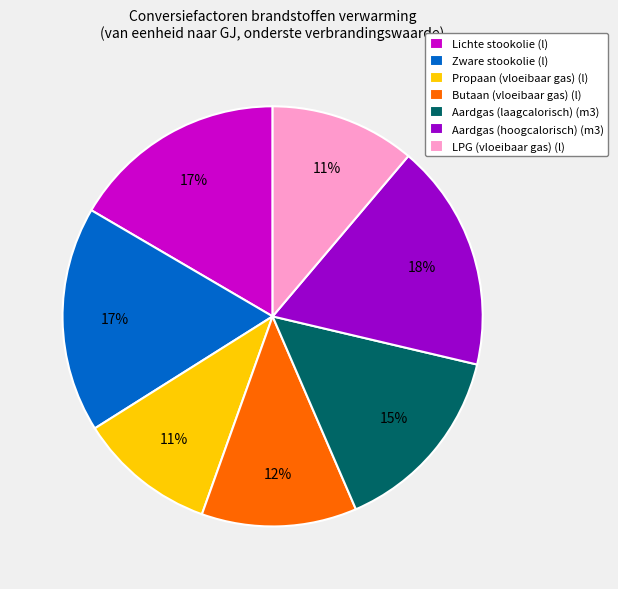

What percentage is the Zware stookolie (l) slice, to the nearest percent?

17%